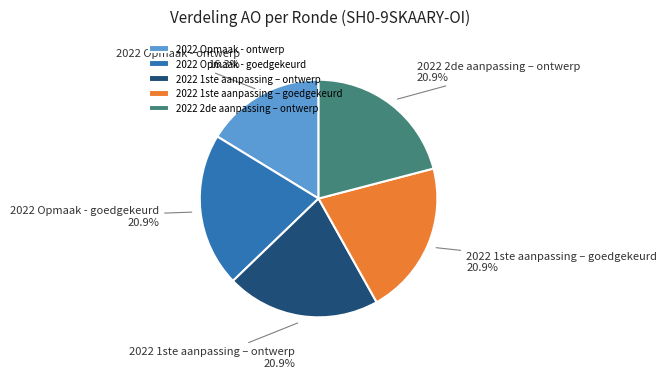

What is the smallest slice in the pie chart?

2022 Opmaak - ontwerp